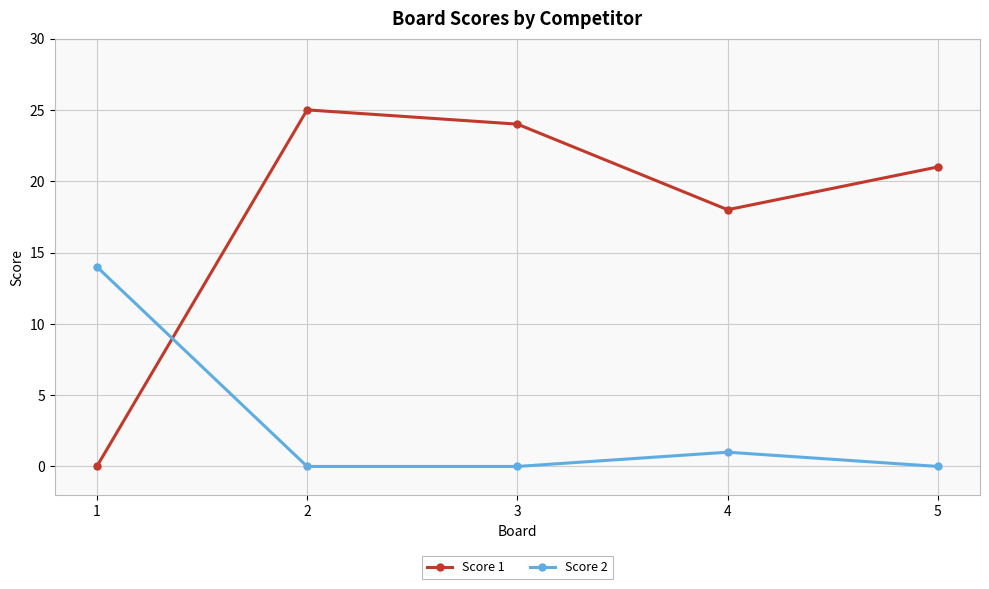

At how many categories does at least one series exceed 11?

5